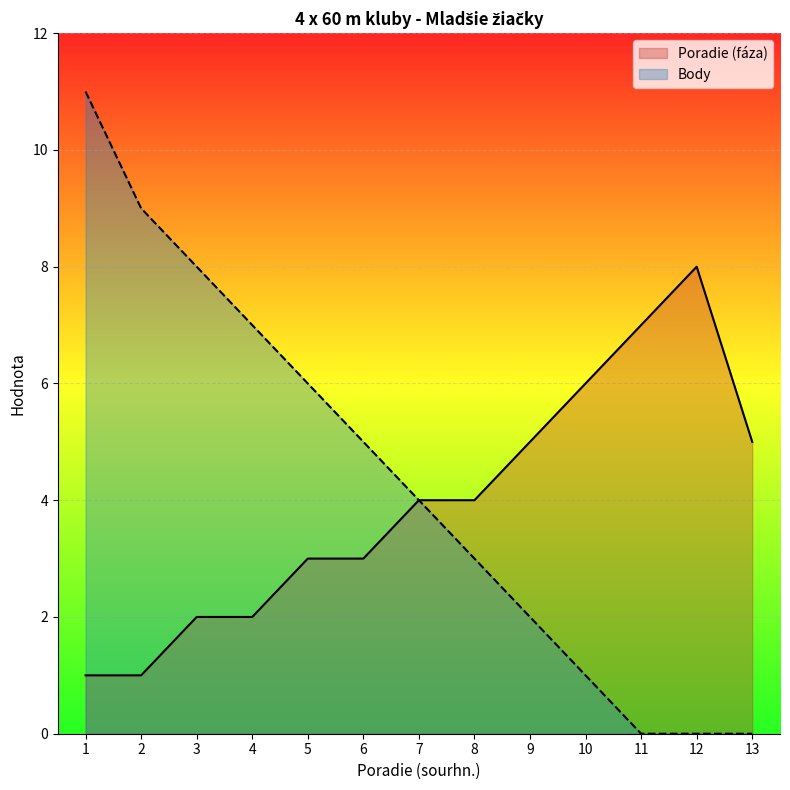

Which category has the highest value across all series?

1